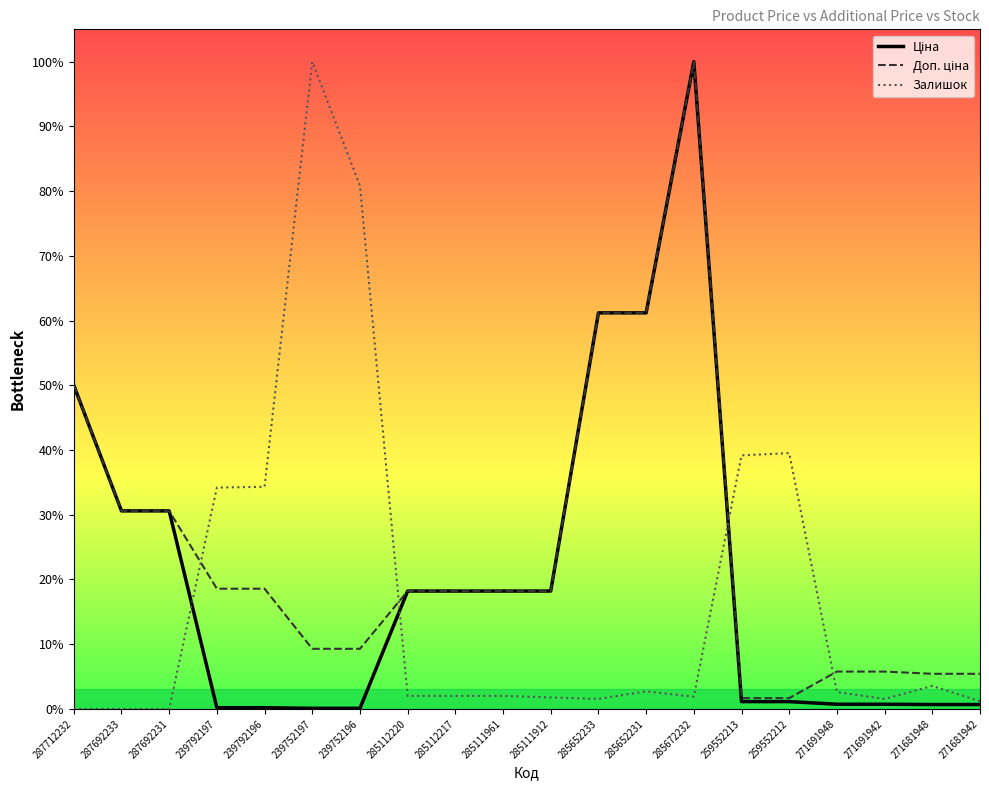

At which label does Залишок reach its peak?

239752197